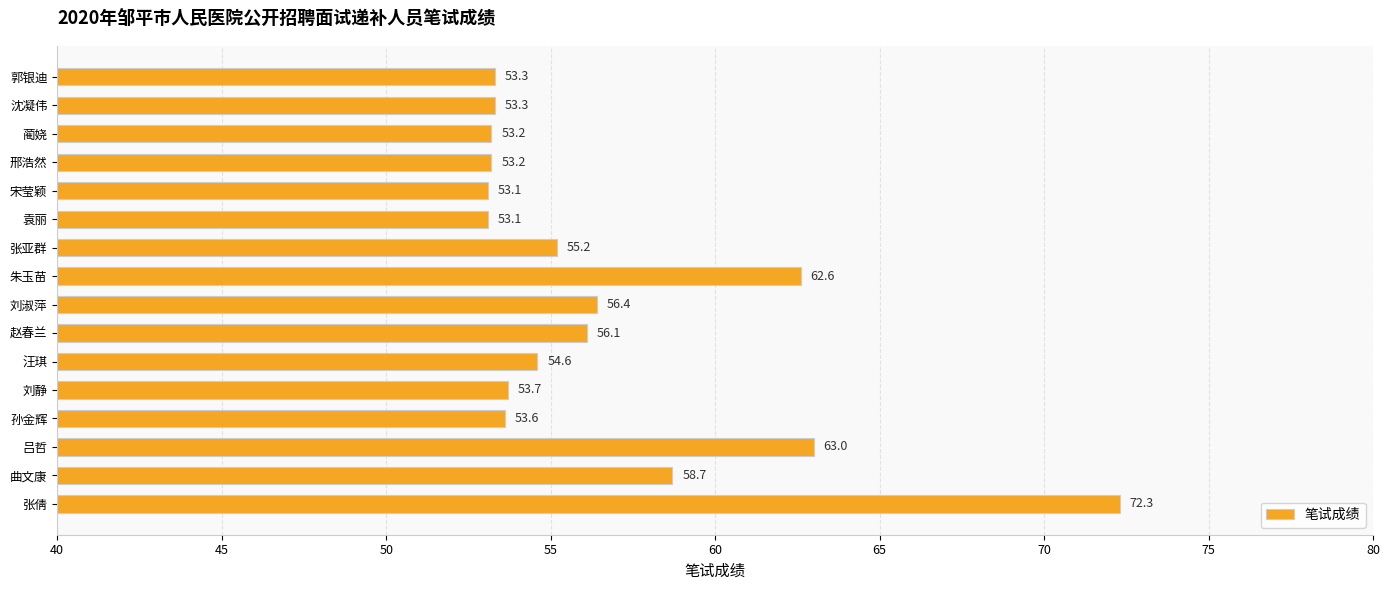

What is the sum of all values?

905.4